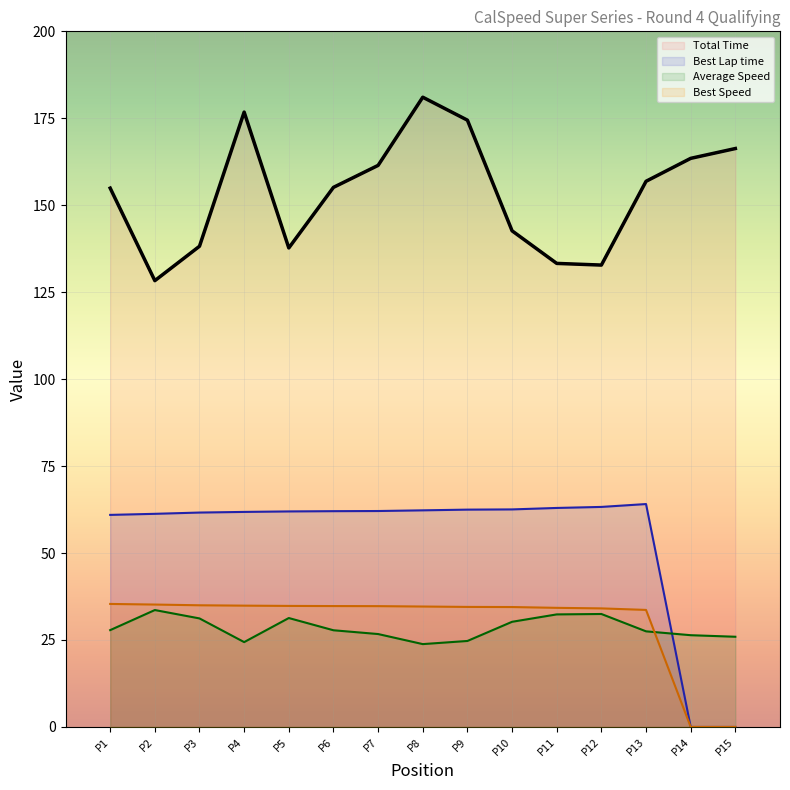

Is it true that Best Lap time equals 43.0 at P15?

False